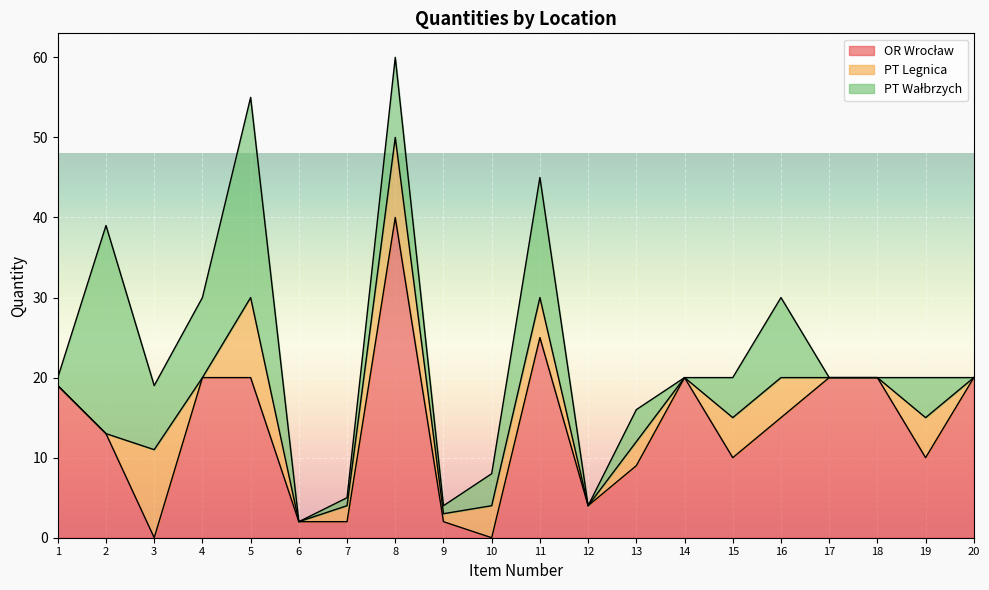

True or false: OR Wrocław has more than 0 points higher than both neighbors.

True